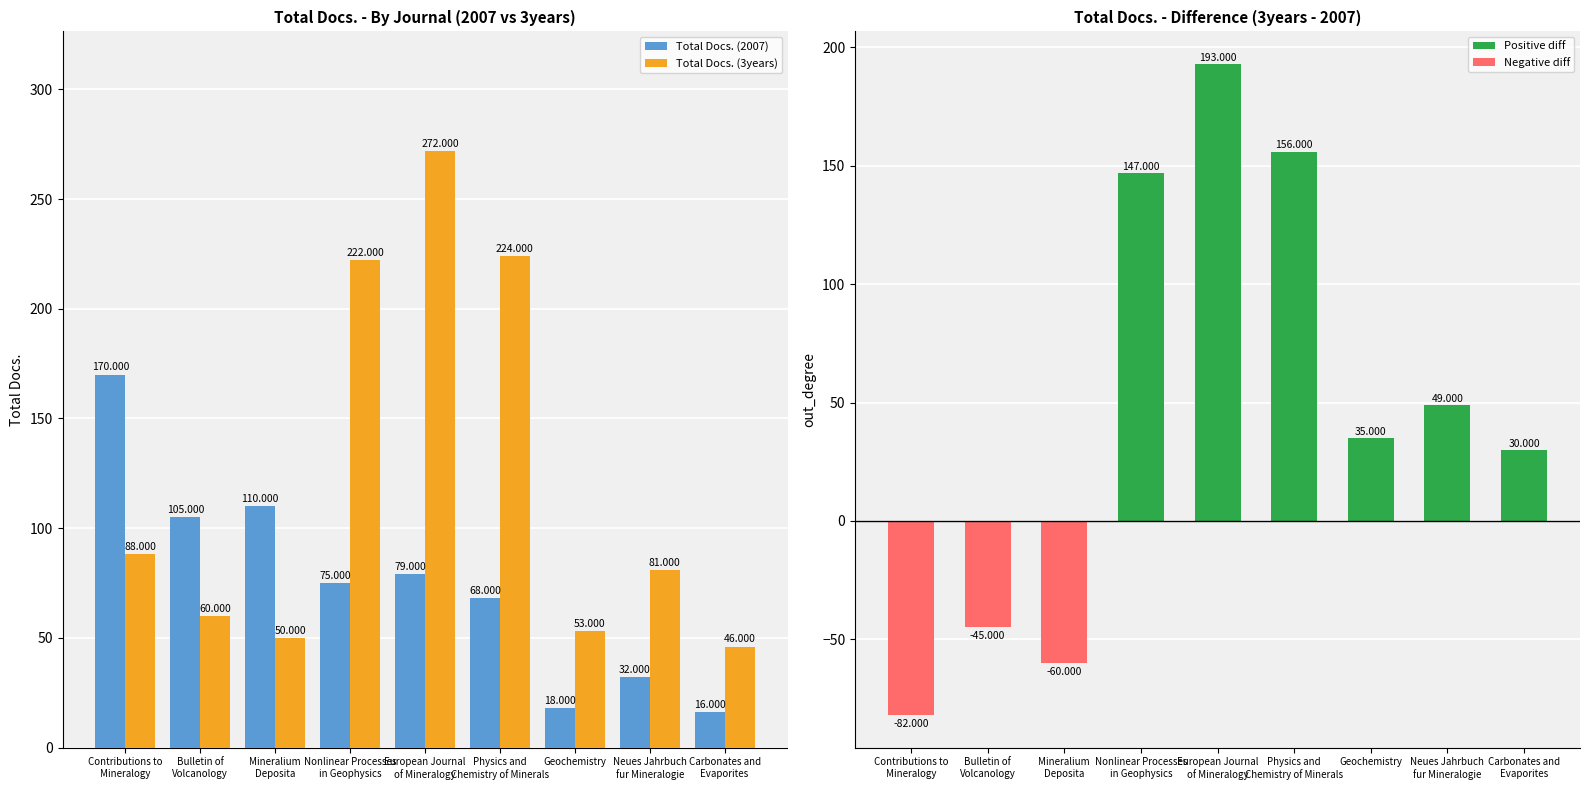

What is the difference between the highest and lowest values at Bulletin of
Volcanology?

45